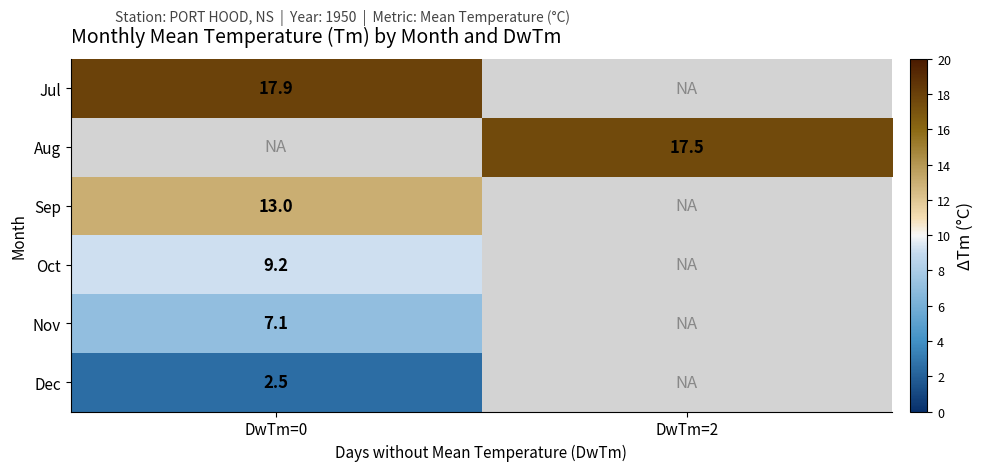

The value of Dec at DwTm=0 is 1.4. True or false?

False